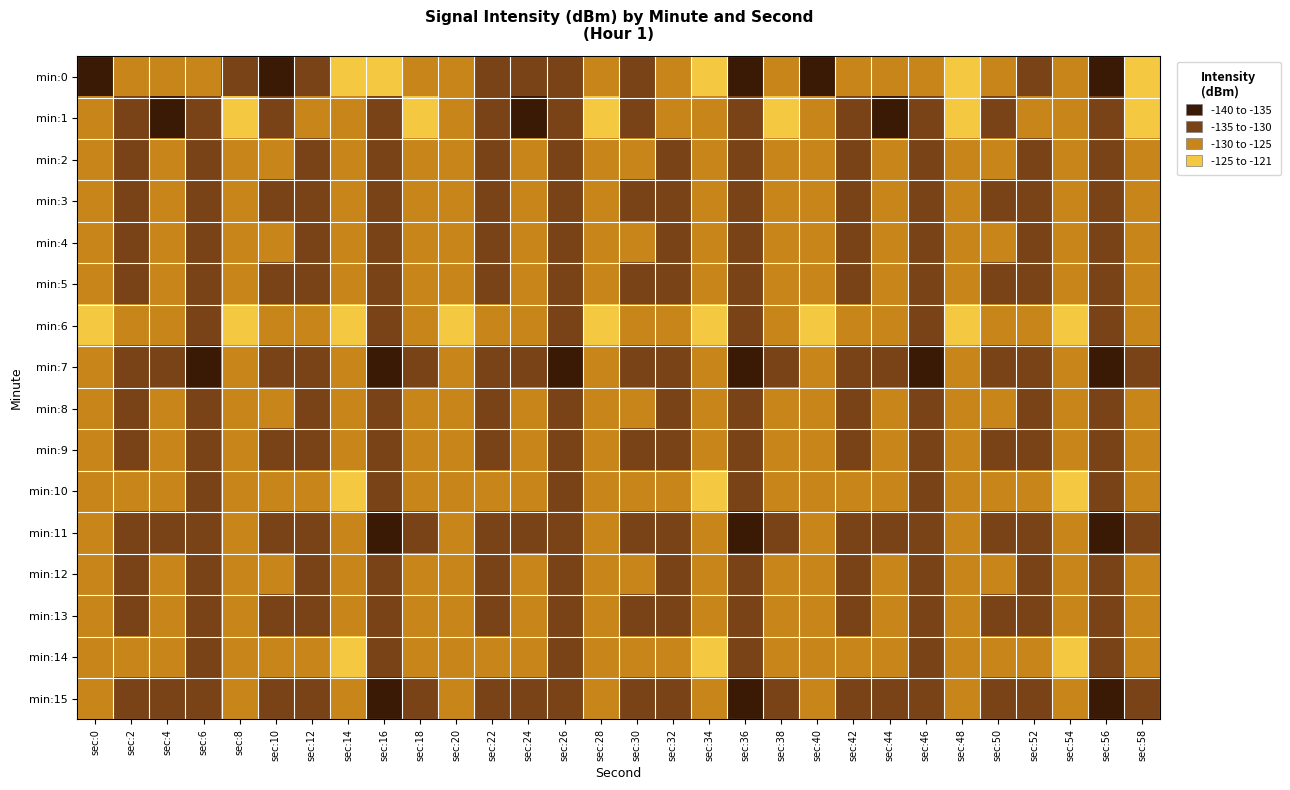

What is the maximum value shown in the chart?

-121.2